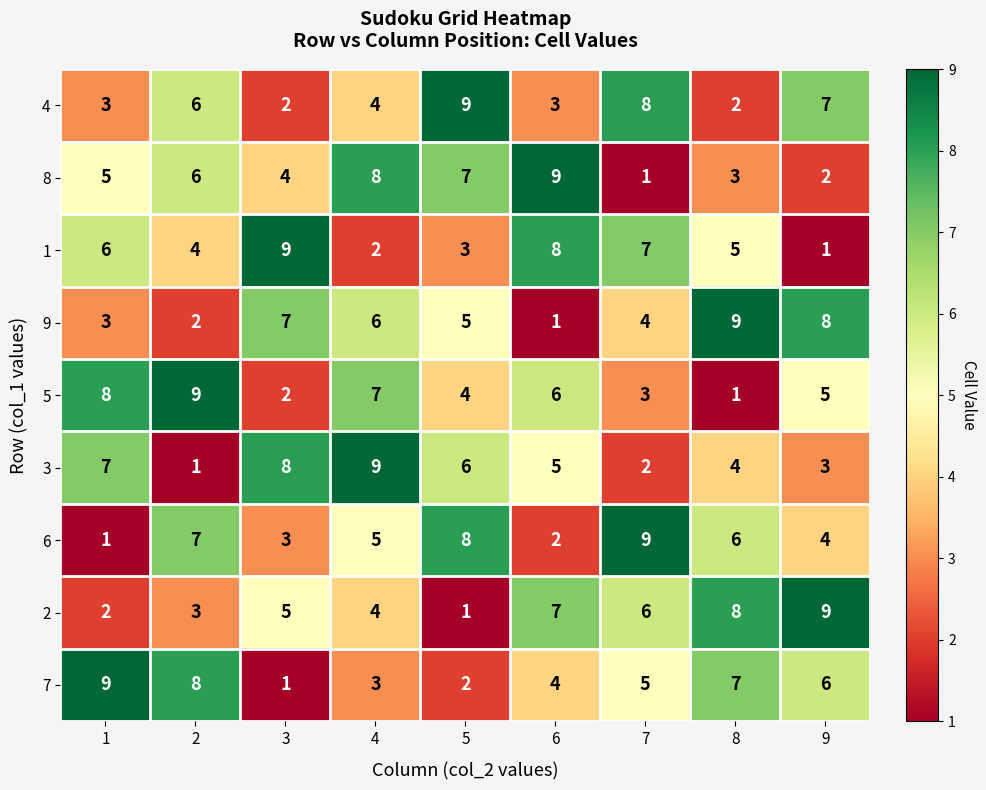

What is the spread (max minus min) of values at 4?

7